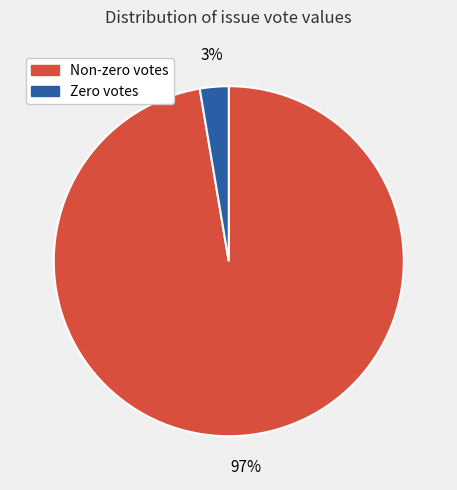

To the nearest percent, what is the average slice percentage?

50%